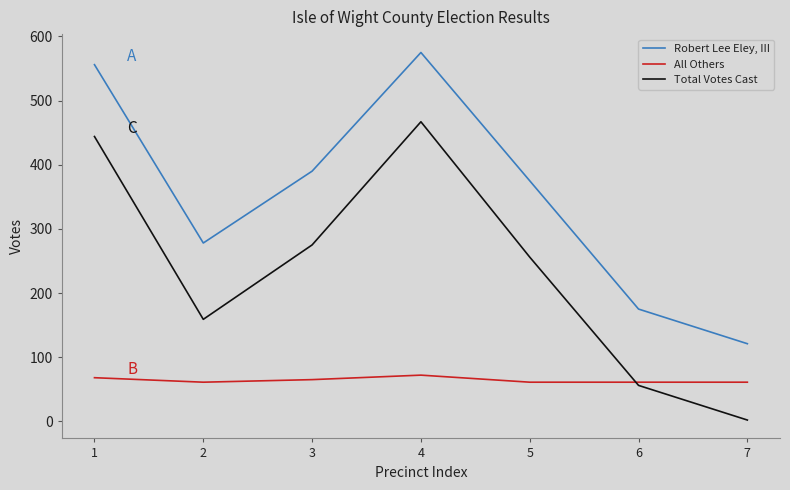

Reading right to left, transcribe all the data shown in this chart.

Robert Lee Eley, III: 7=121	6=175	5=375	4=575	3=390	2=278	1=556
All Others: 7=61	6=61	5=61	4=72	3=65	2=61	1=68
Total Votes Cast: 7=2	6=56	5=256	4=467	3=275	2=159	1=444